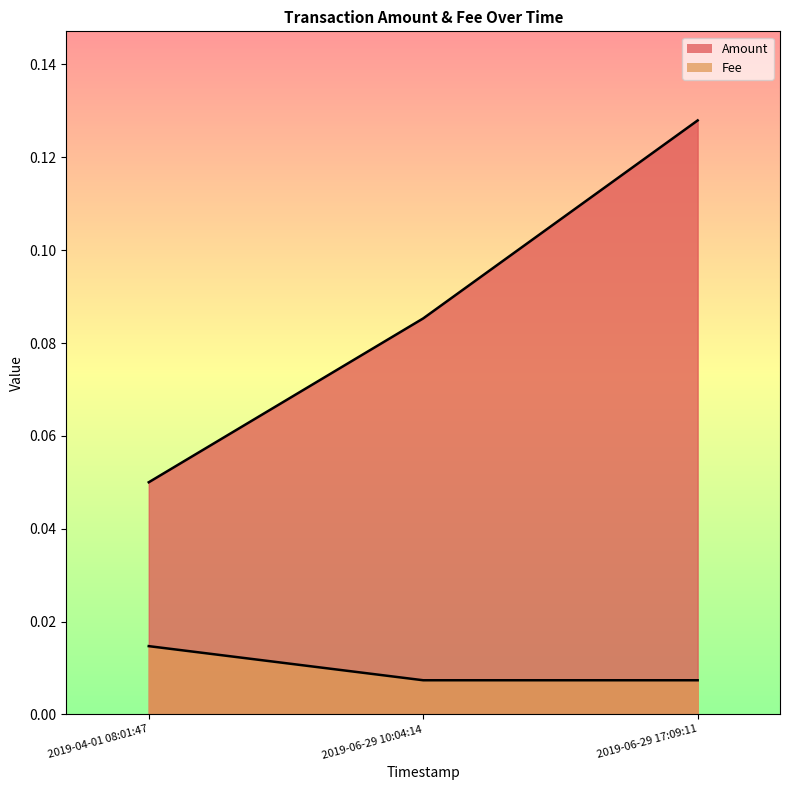

How many data points does each series have?

3